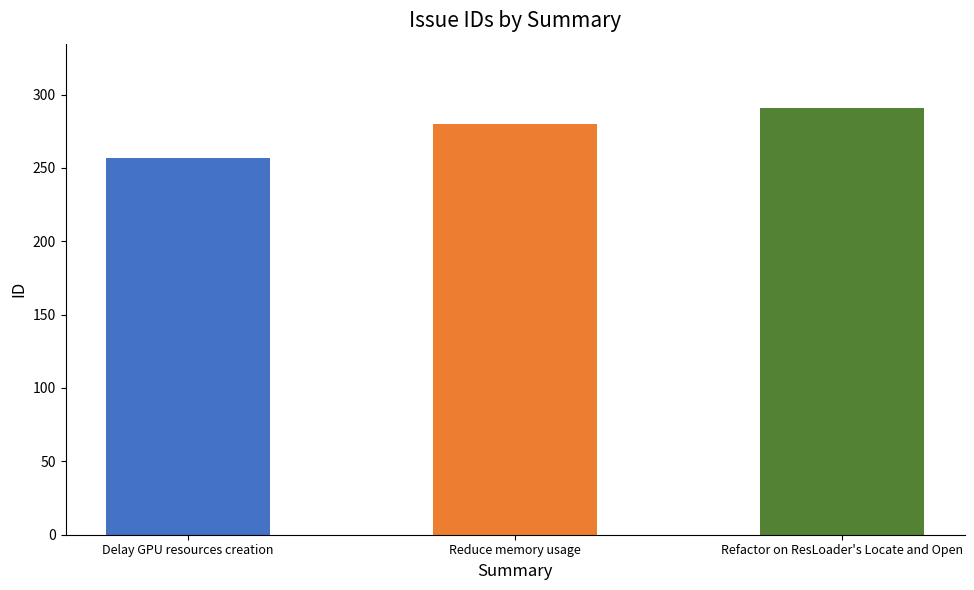

Which category has the highest value across all series?

Refactor on ResLoader's Locate and Open